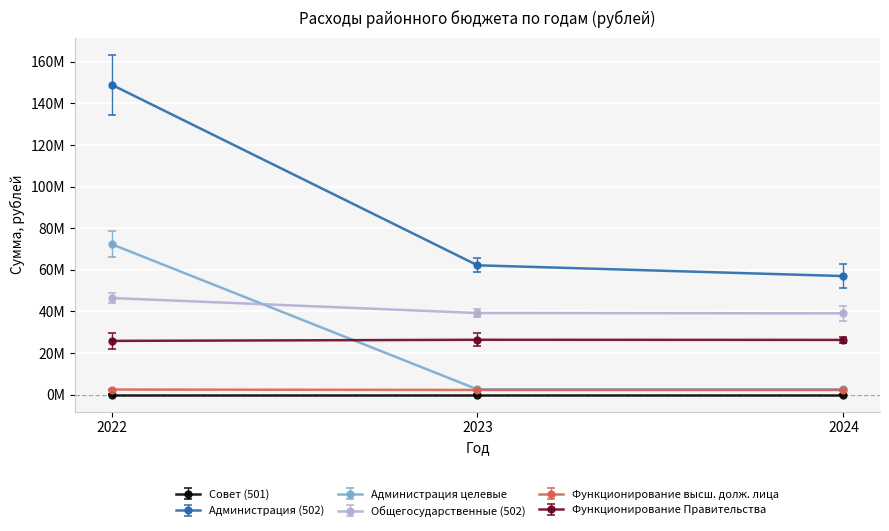

At which category is the sum across all series the highest?

2022